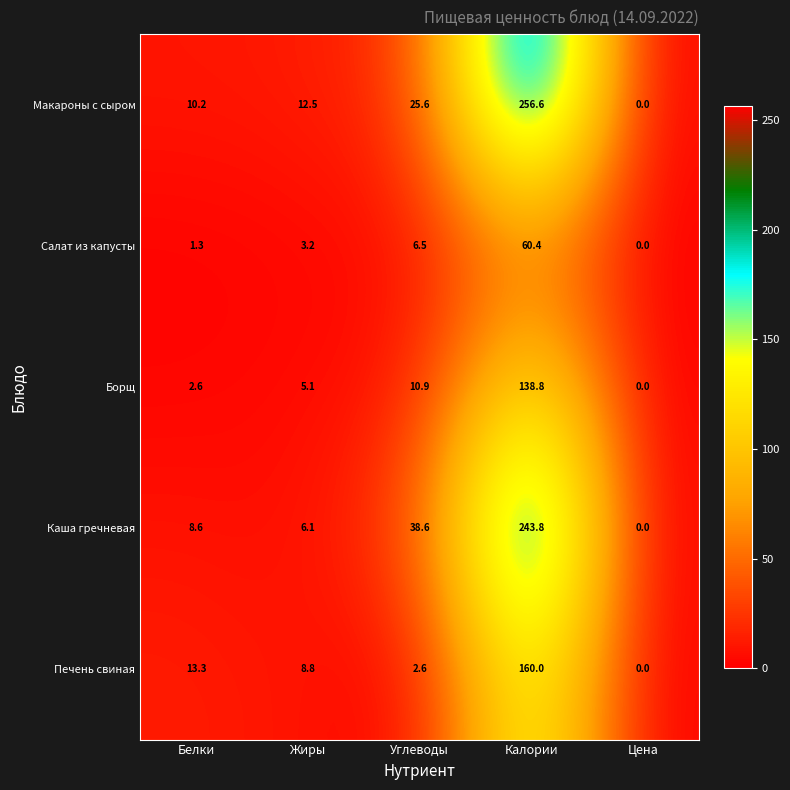

Reading right to left, extract all data points from this chart.

Макароны с сыром: 0.0	256.6	25.6	12.5	10.2
Салат из капусты: 0.0	60.4	6.5	3.2	1.3
Борщ: 0.0	138.8	10.9	5.1	2.6
Каша гречневая: 0.0	243.8	38.6	6.1	8.6
Печень свиная: 0.0	160.0	2.6	8.8	13.3